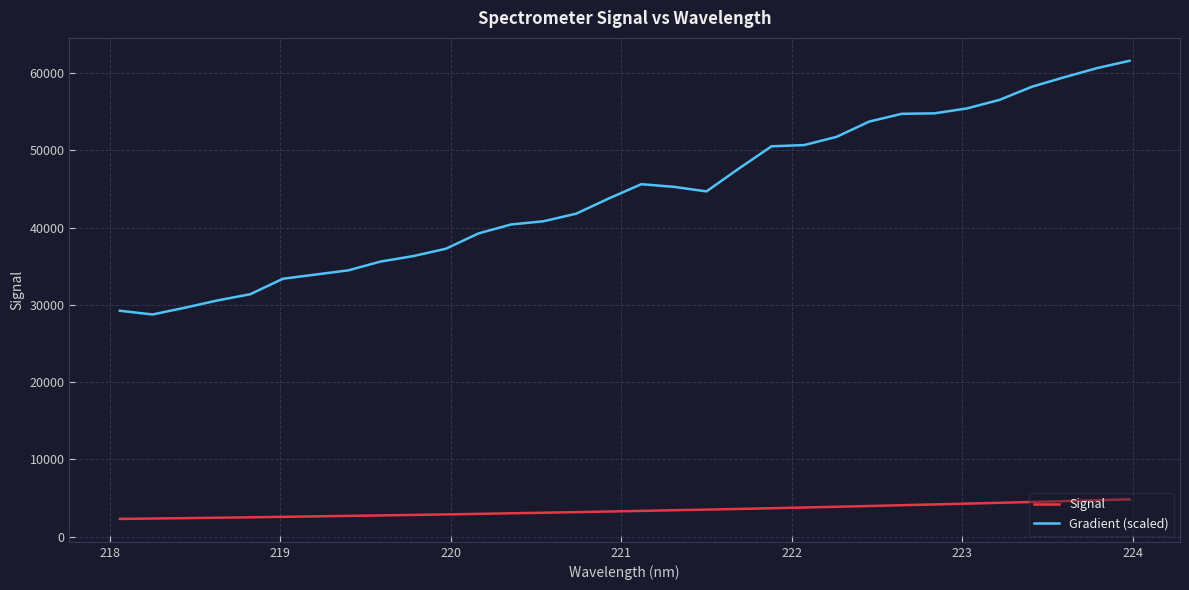

What is the maximum value shown in the chart?

61592.2